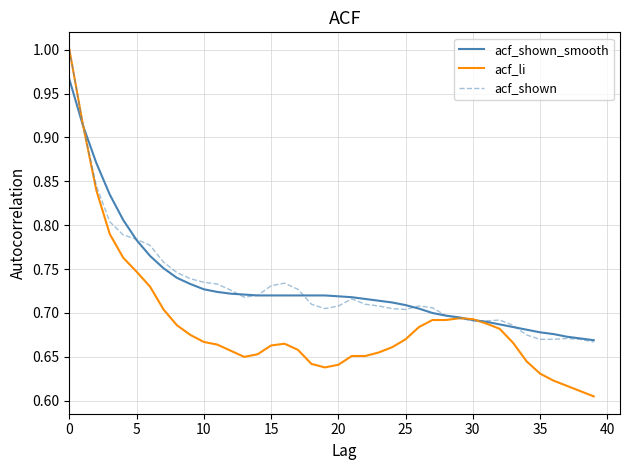

Which series has the largest range (max minus min)?

acf_li